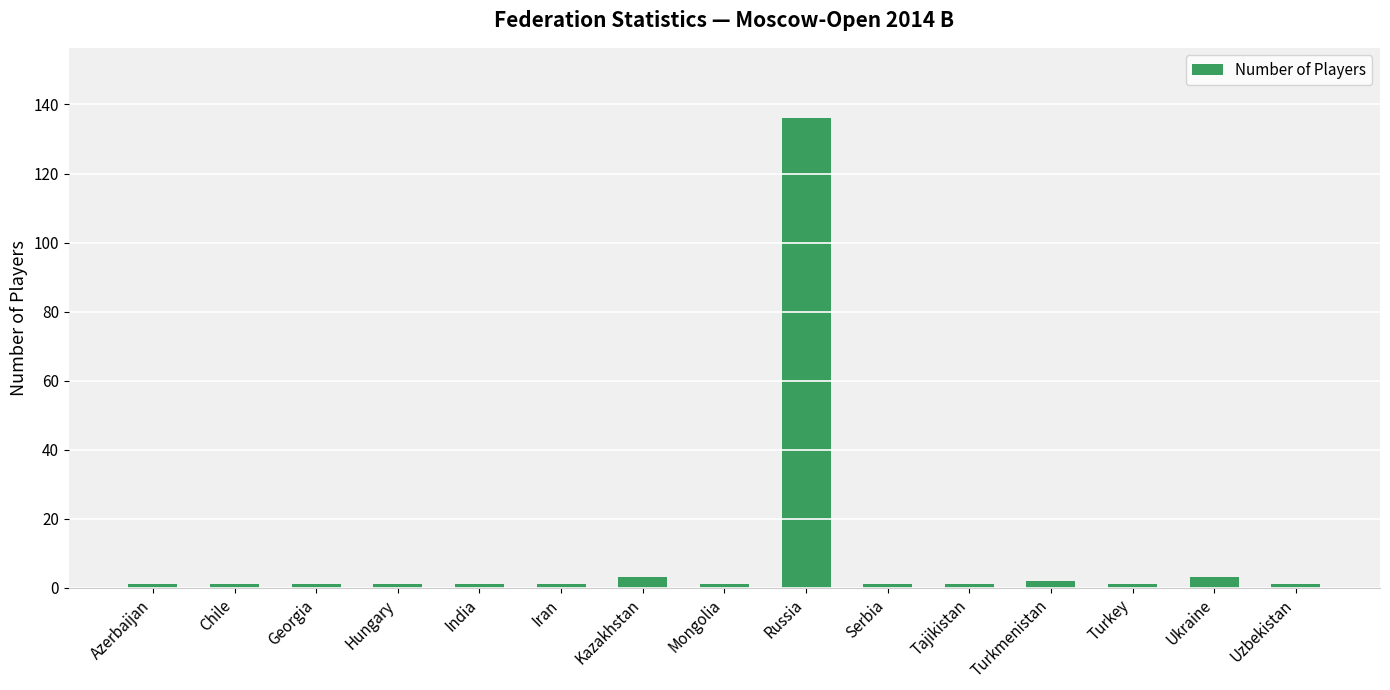

Which label corresponds to the largest value in the chart?

Russia